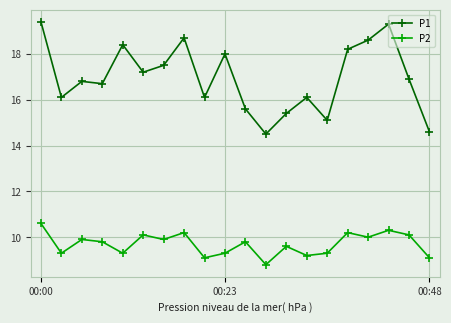

What is the maximum value for P1?

19.4